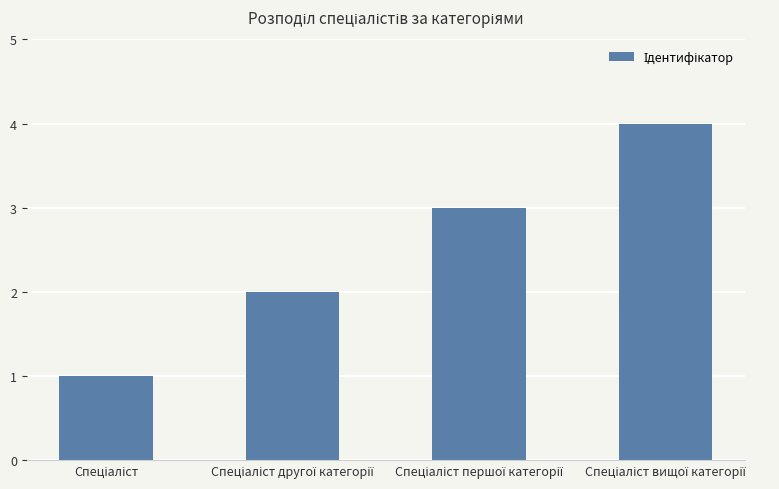

What is the sum of all values?

10